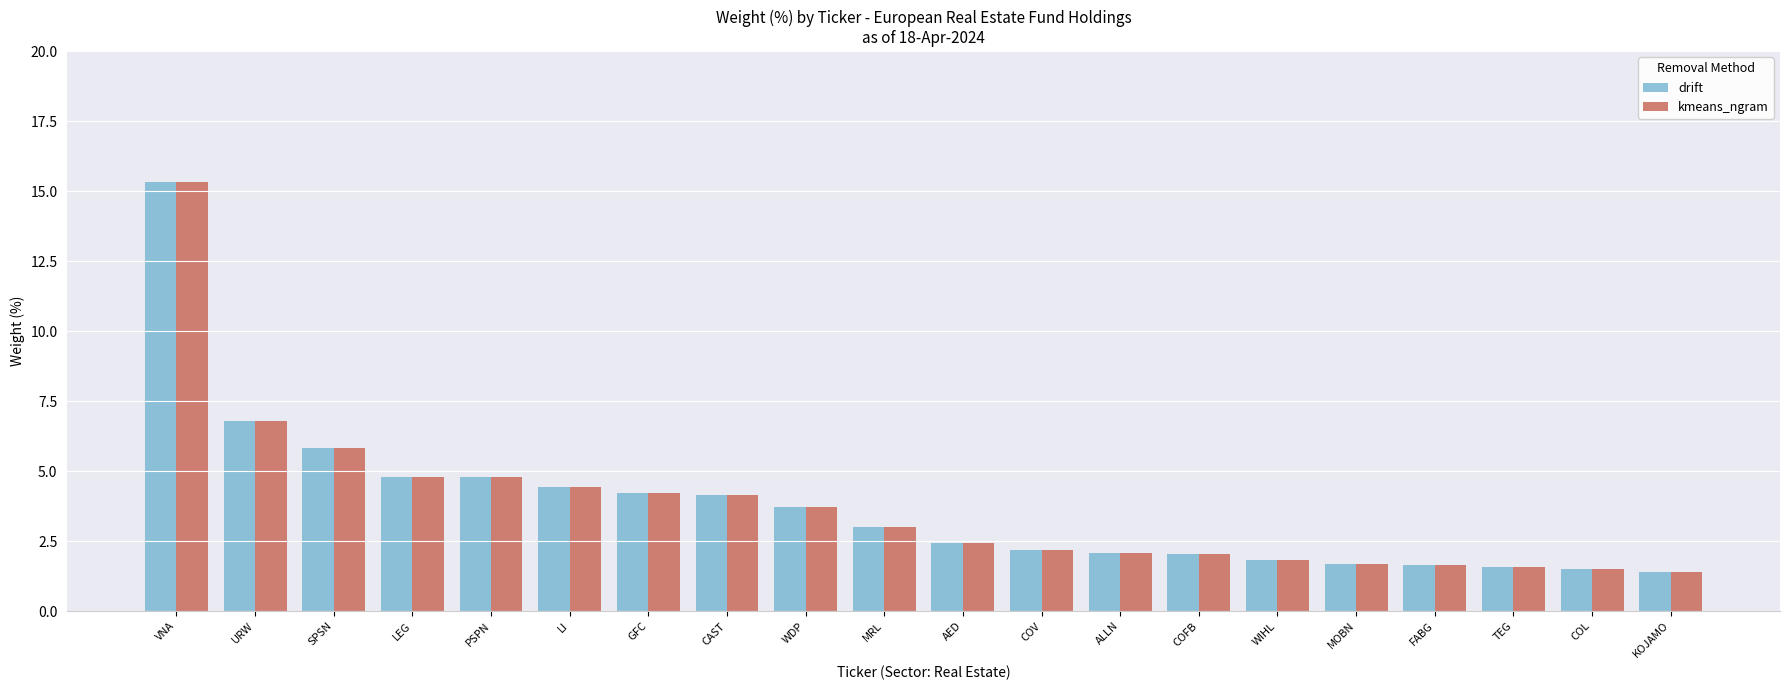

How many values in the kmeans_ngram series are below 3?

10